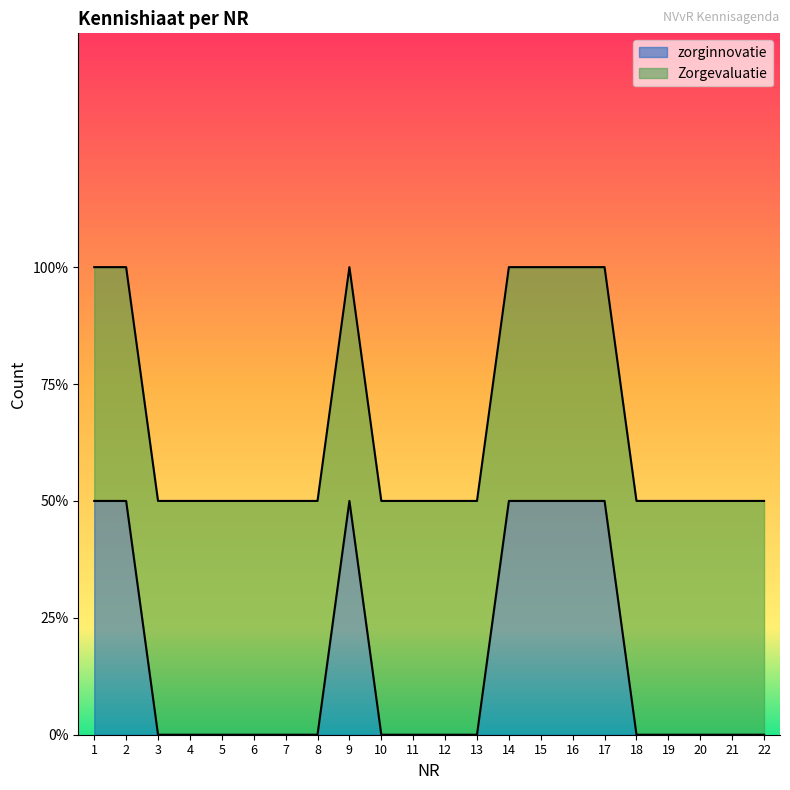

Between 11 and 10, which is larger?

11